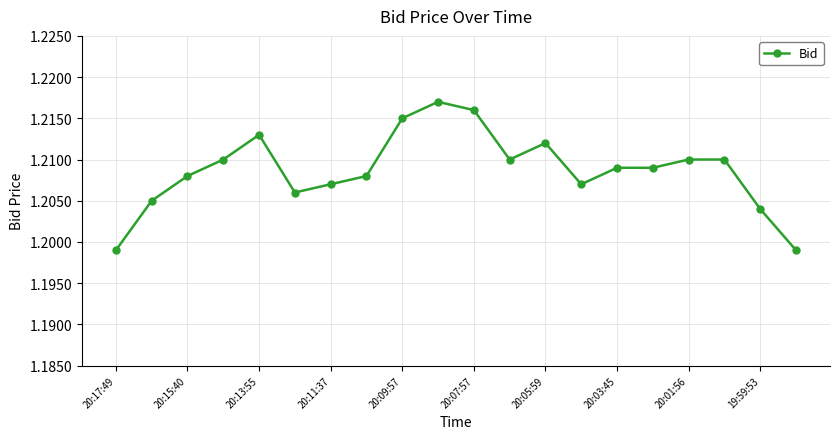

True or false: there are more than 1 points higher than both neighbors.

True